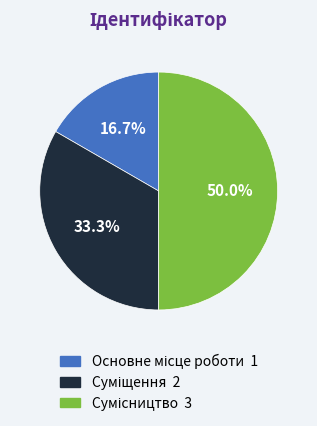

What is the largest slice in the pie chart?

Сумісництво